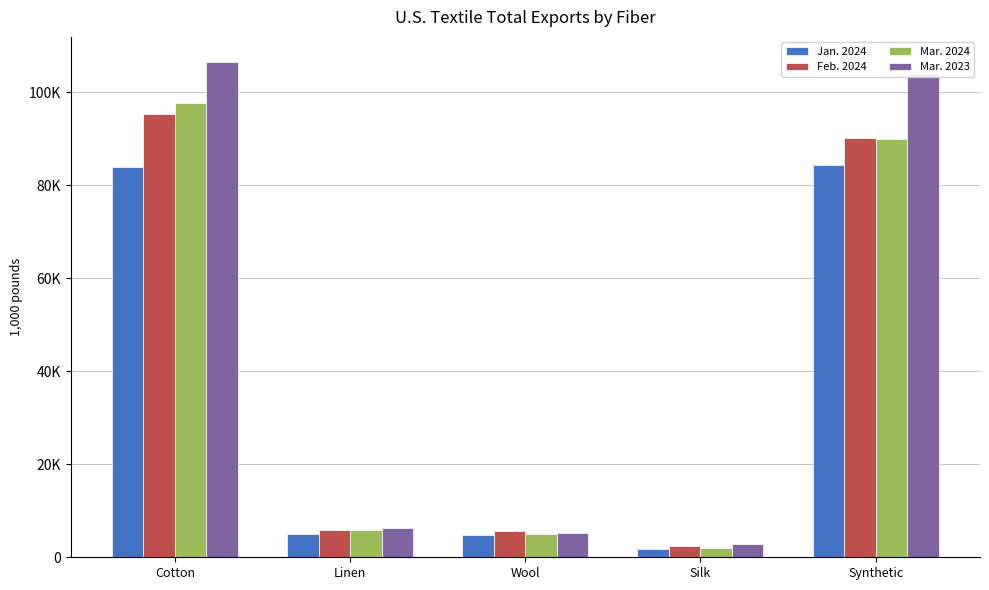

Are the bars horizontal?

No